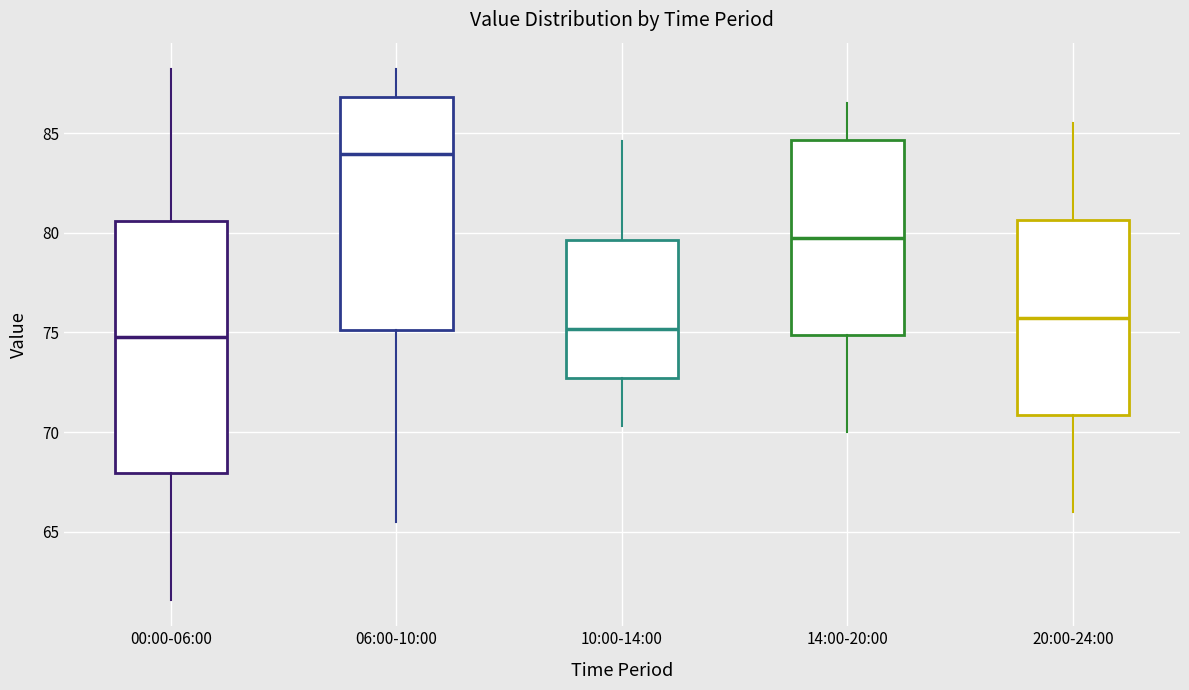

Where does the upper whisker of the box for 06:00-10:00 end on the y-axis? The values are not printed on the chart, so give them approximately, as read against the axis.

88.0